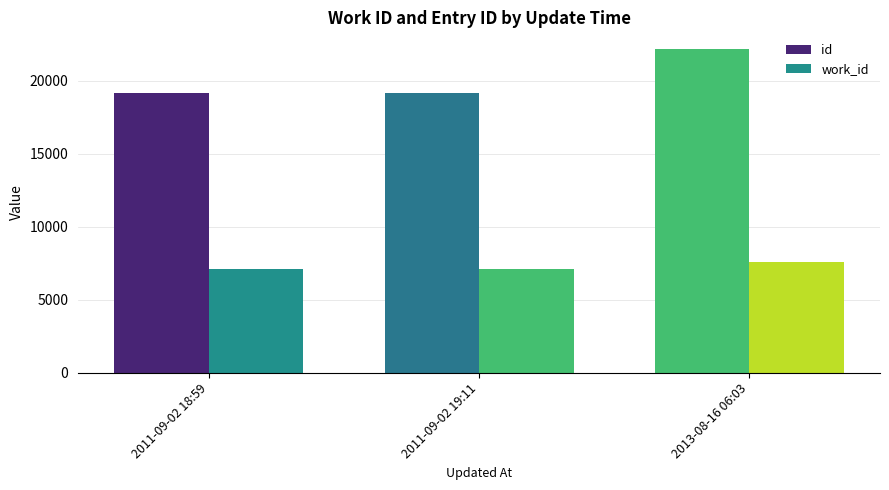

Which series changed the most between 2011-09-02 19:11 and 2013-08-16 06:03?

id